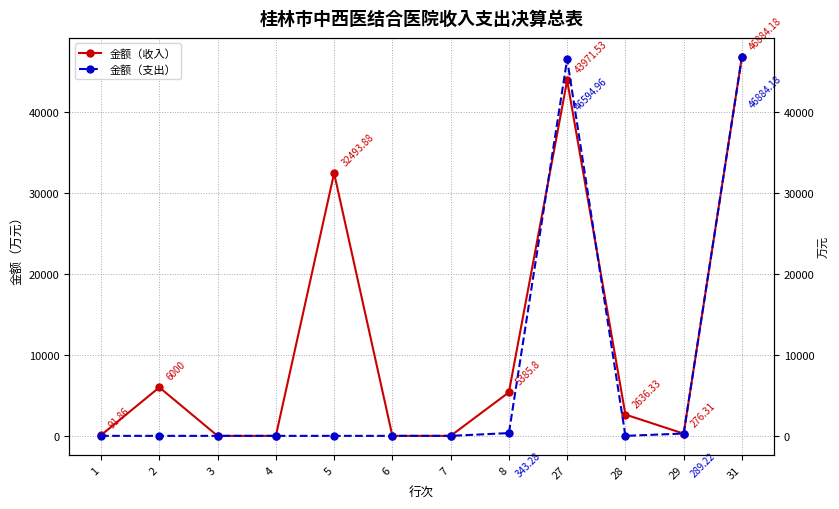

The value of 金额（支出） at 6 is 0.0. True or false?

True